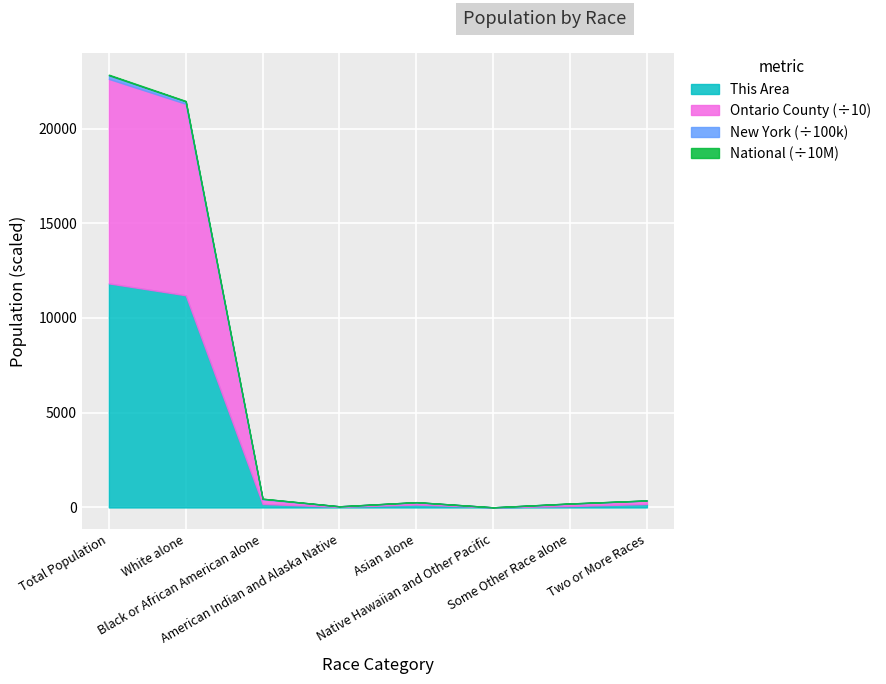

How many data points does each series have?

8